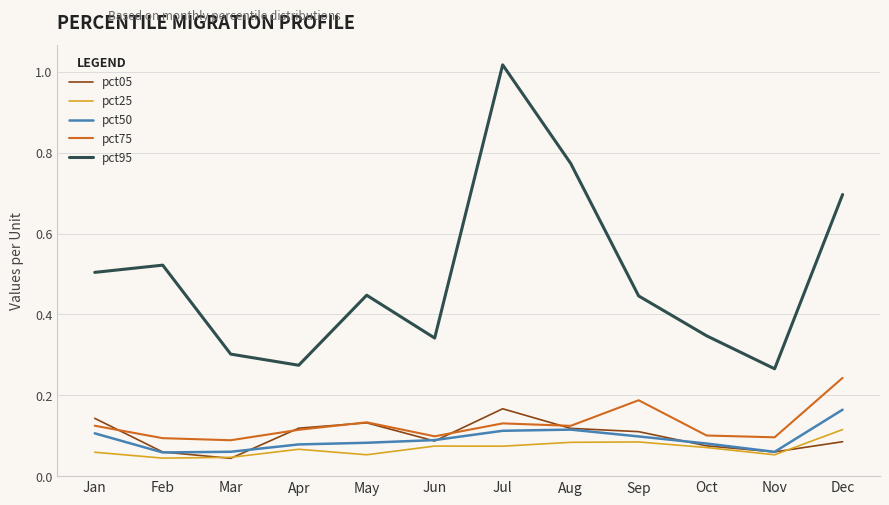

True or false: pct95 and pct50 intersect in this chart.

False